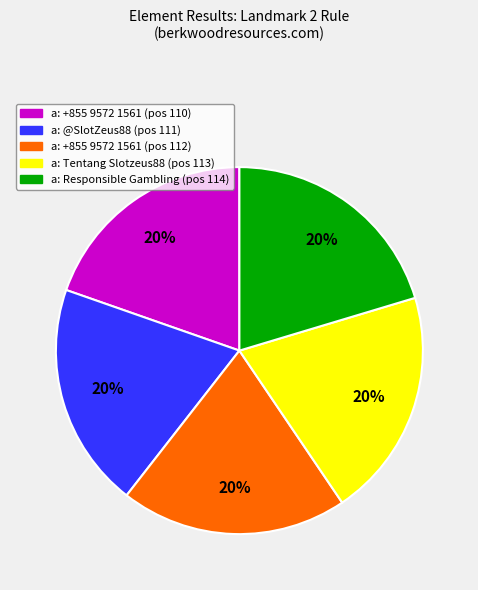

To the nearest percent, what is the average slice percentage?

20%